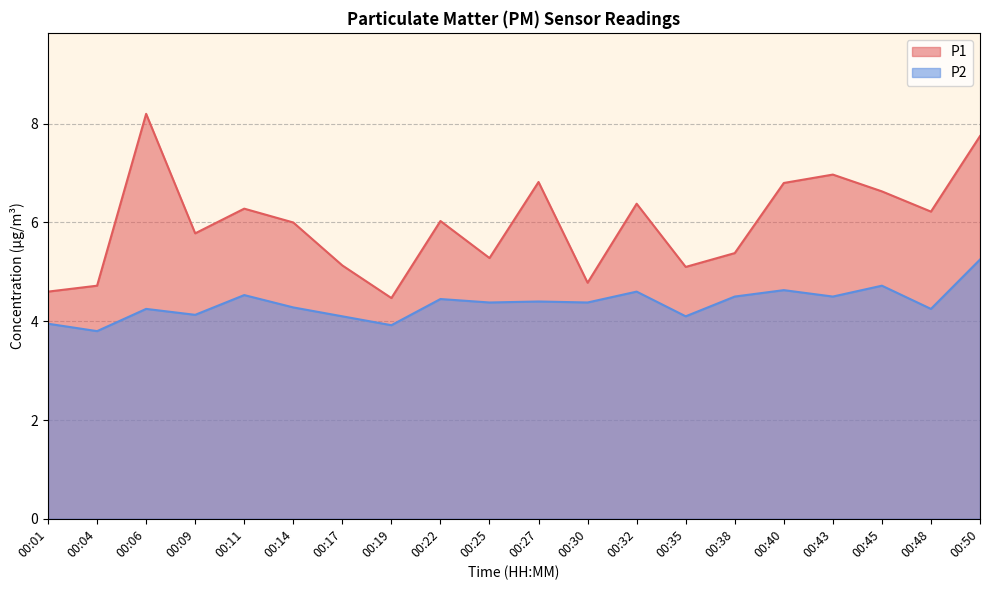

What are all the series names shown in the legend?

P1, P2